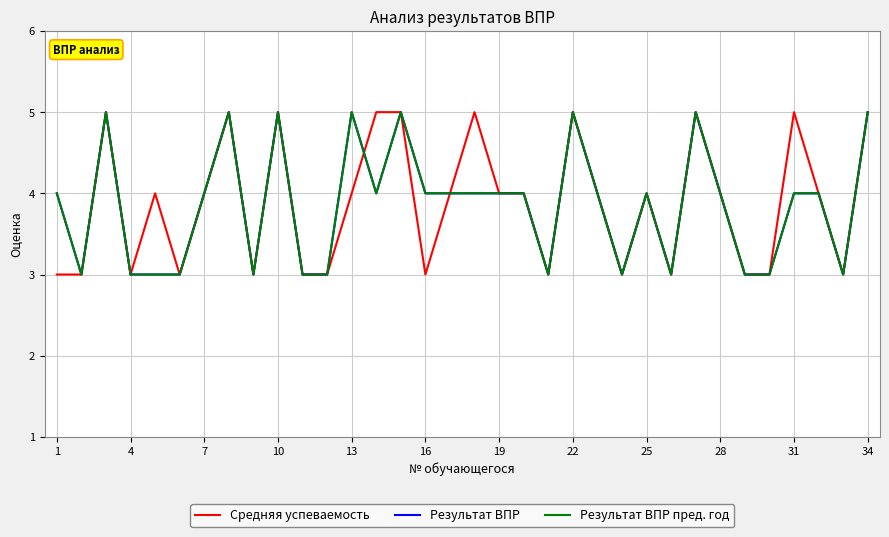

Does the chart have visible grid lines?

Yes